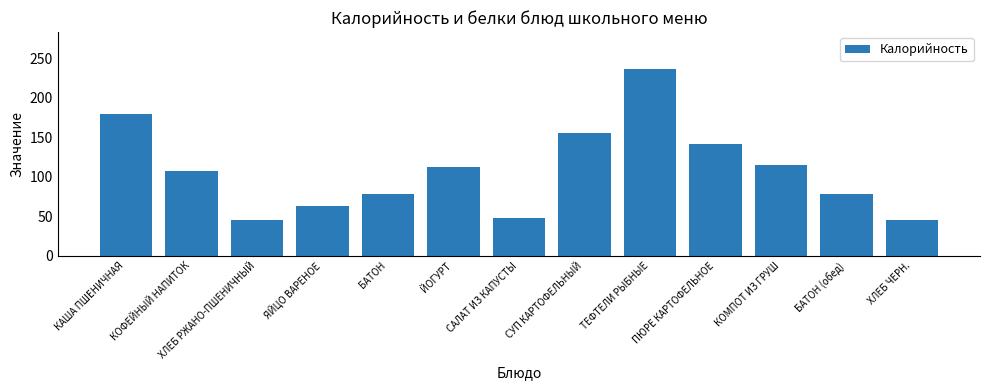

How many data points does each series have?

13